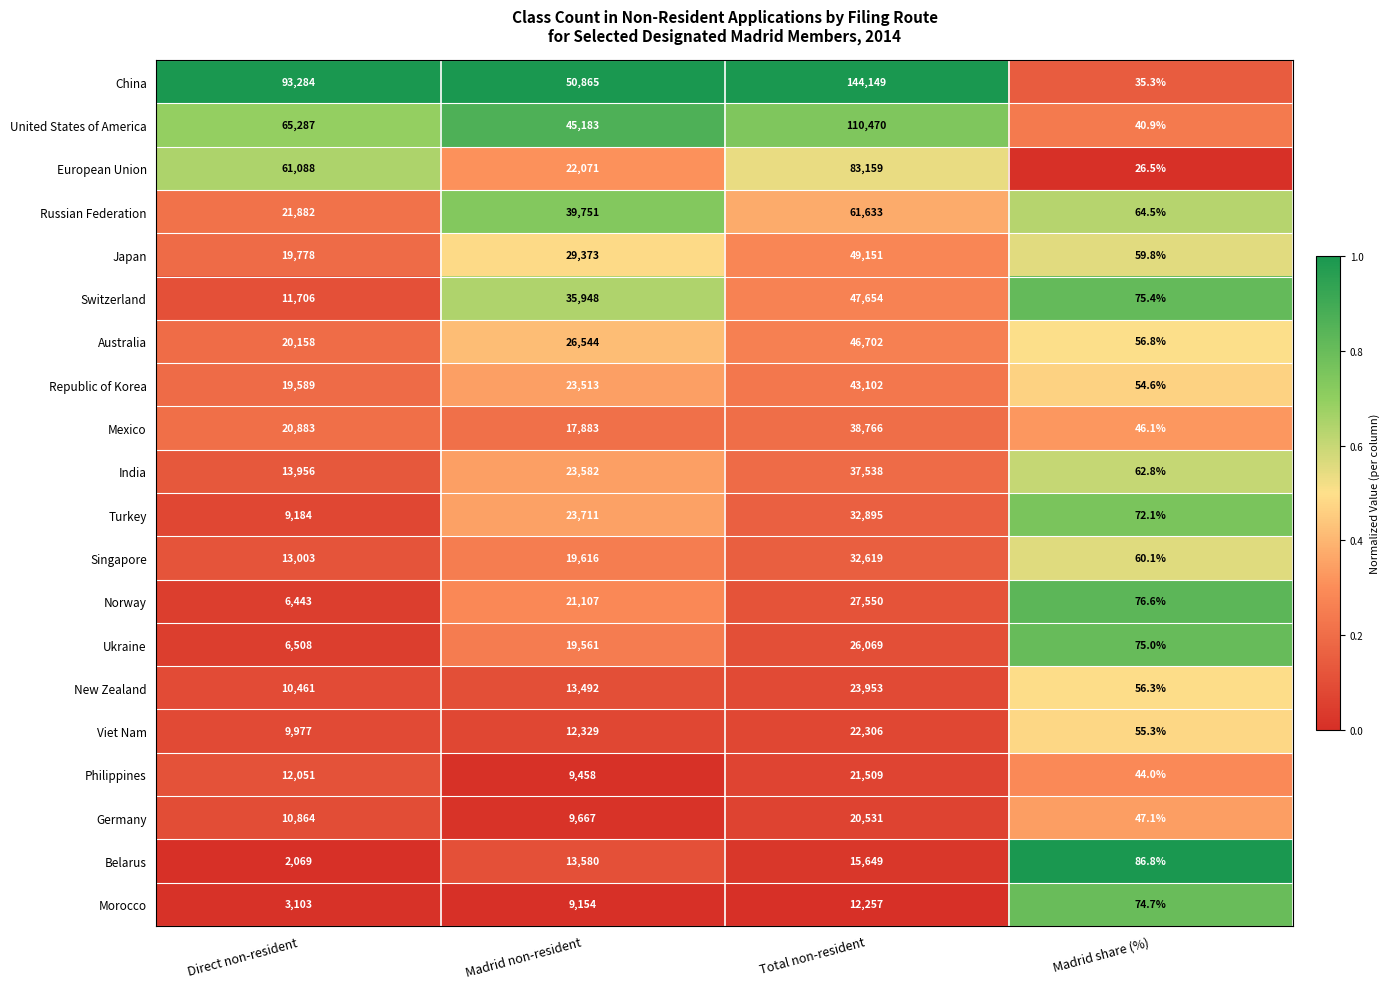

Which label corresponds to the smallest value in the chart?

Madrid share (%)